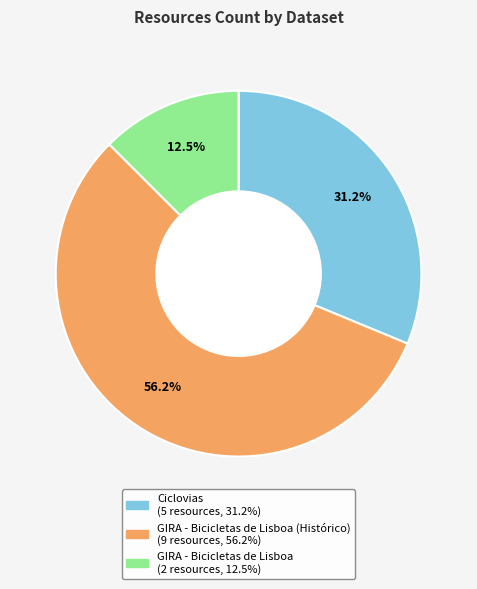

Is there any slice that represents more than half of the pie?

Yes